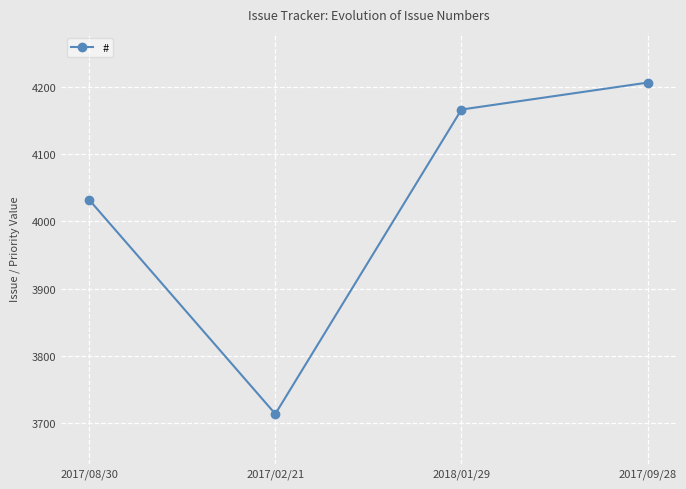

What is the value of the 4th point from the left?

4206